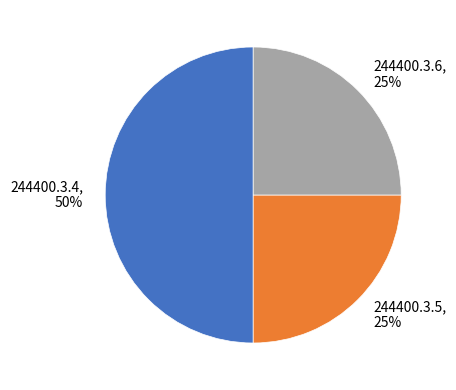

How many slices are in this pie chart?

3